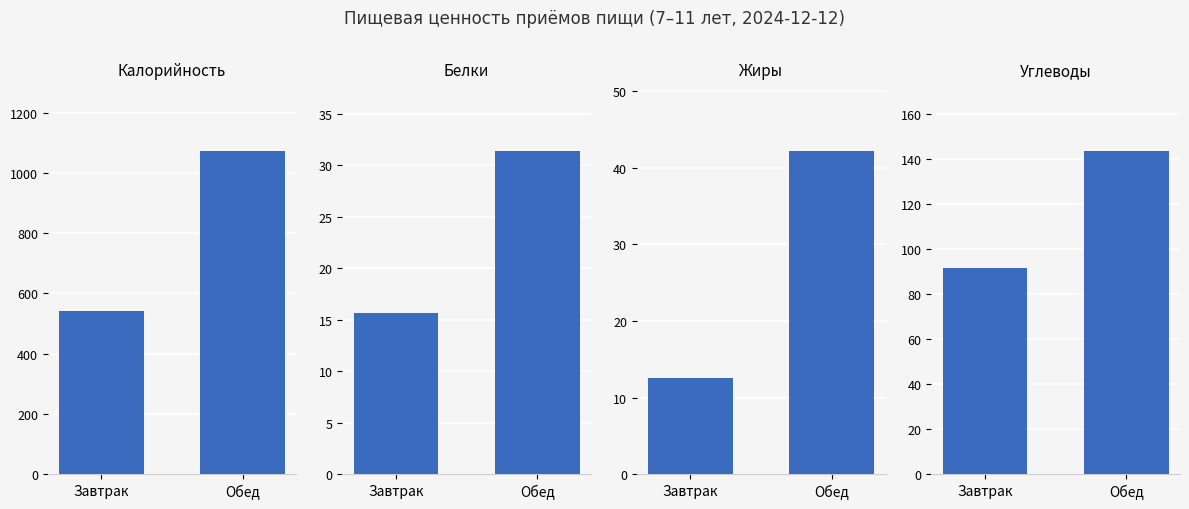

Rank the series by their maximum value, from highest to lowest.

Калорийность, Углеводы, Жиры, Белки